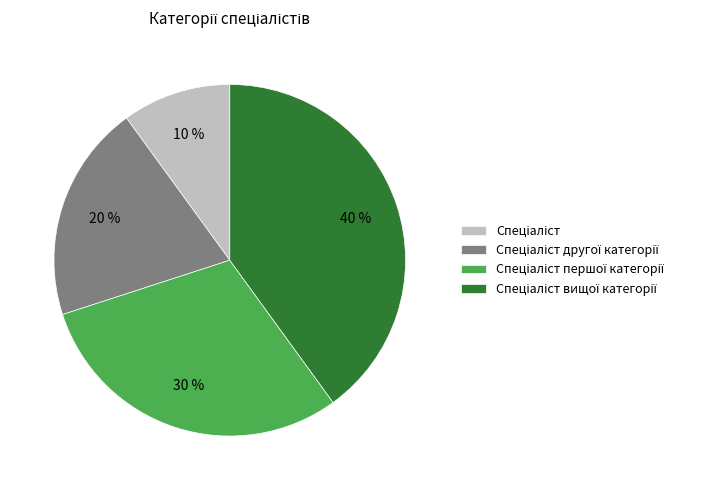

Is there a majority slice in this chart?

No